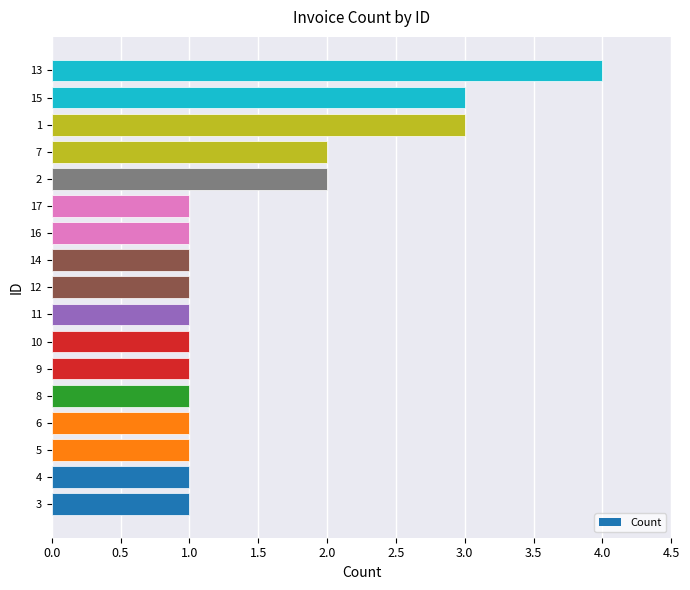

What is the minimum value shown in the chart?

1